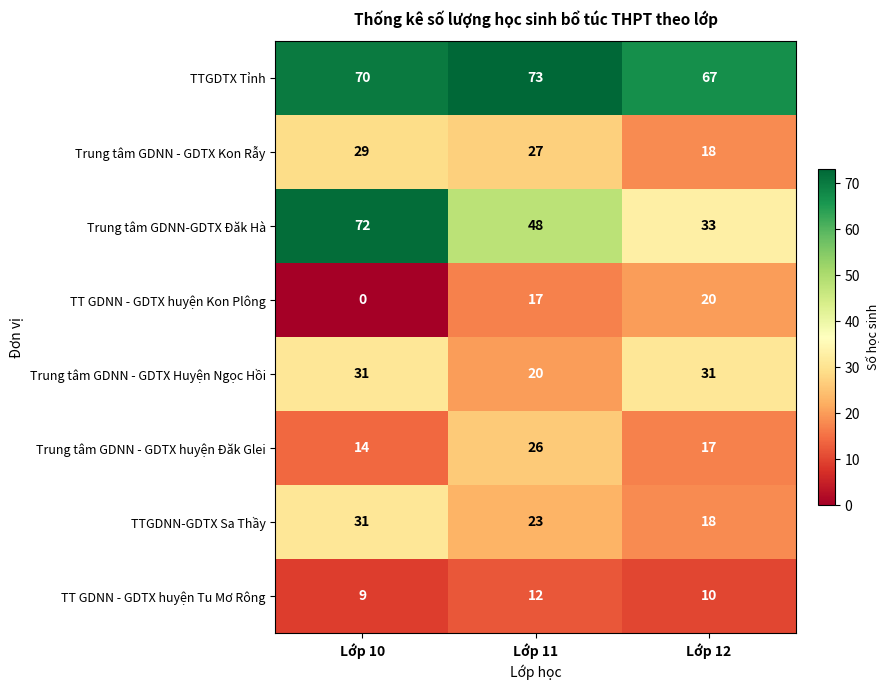

How many categories are shown in the chart?

3